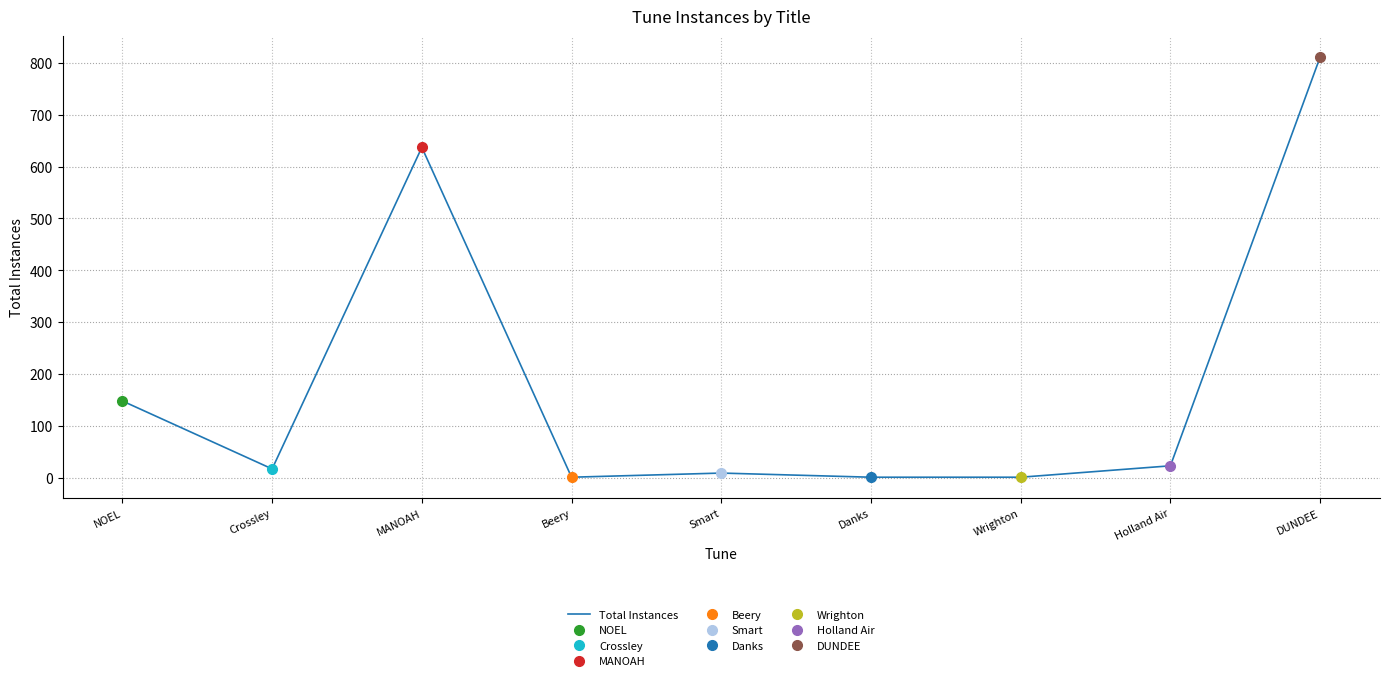

What is the smallest value displayed?

1